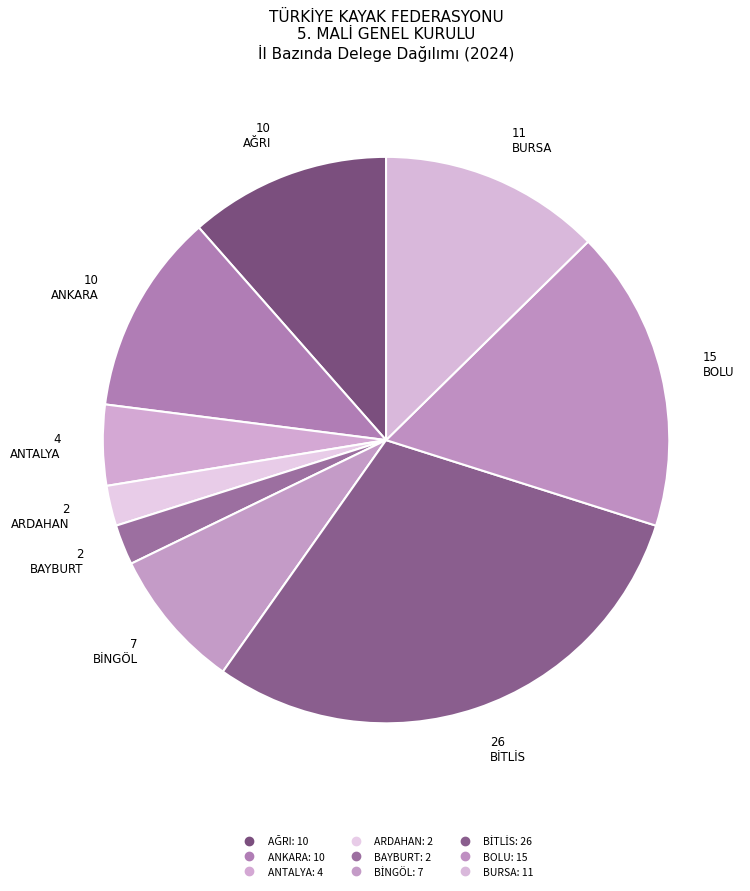

Count the number of slices in the pie.

9